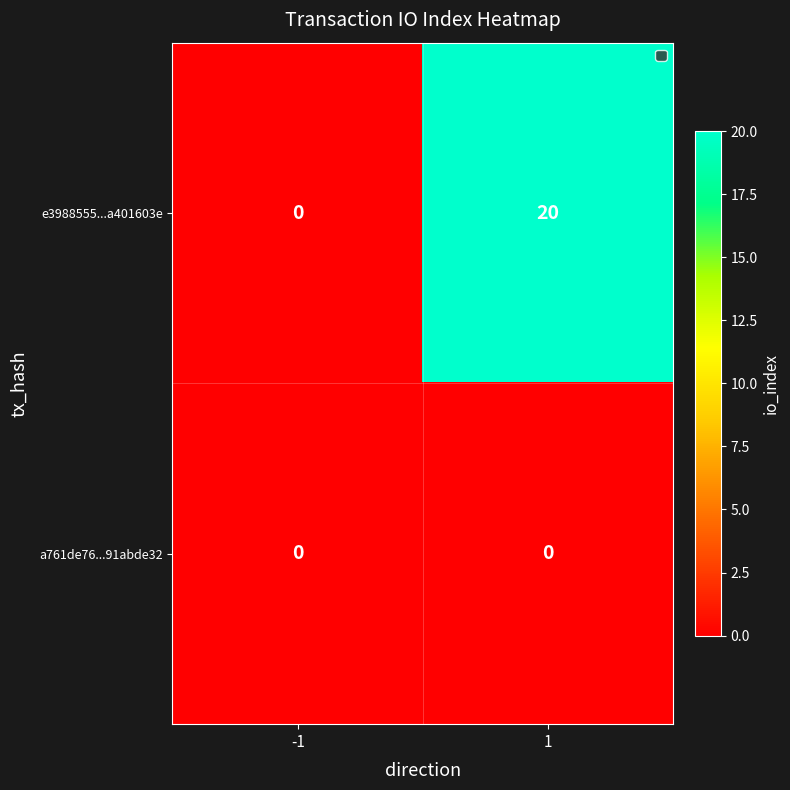

At which category is the sum across all series the highest?

1